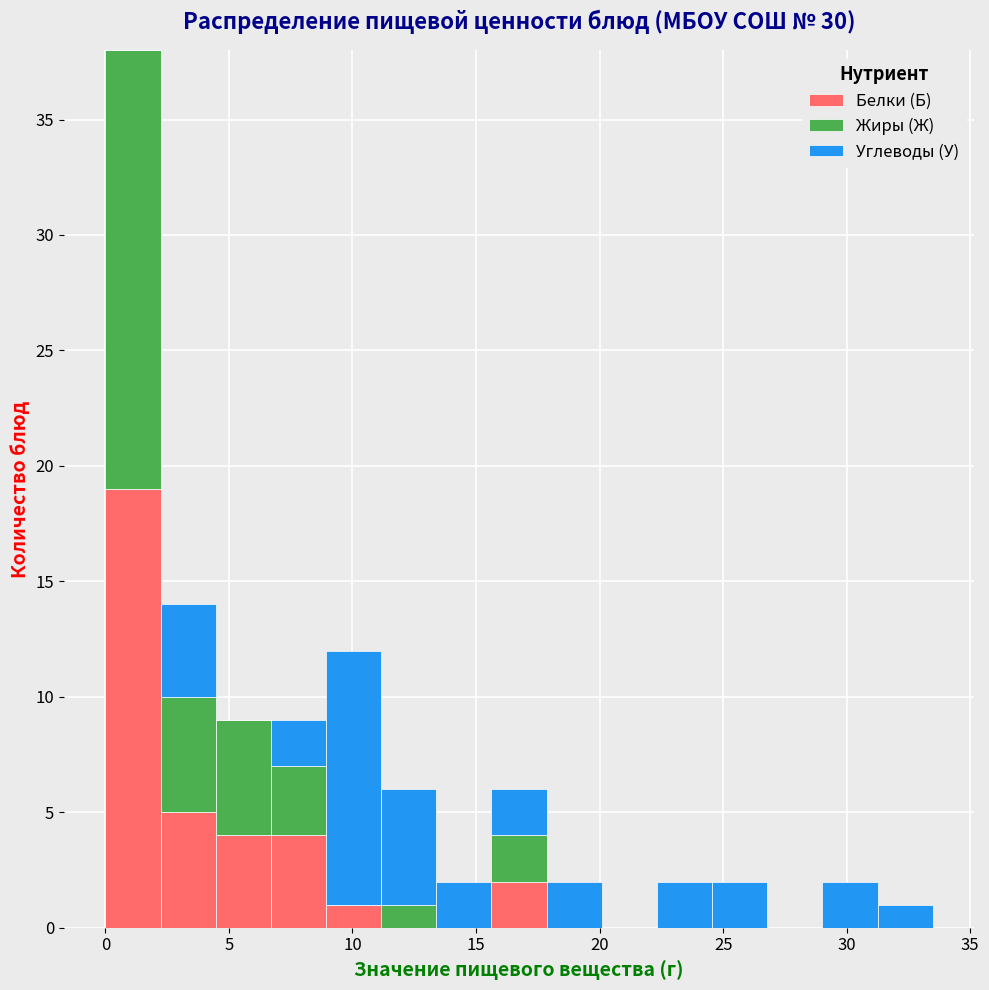

Reading left to right, list every stacked bar in this chart as the range it spans on the x-axis followed by its total height. Neither the bar edges nor the heights are printed on the chart, so give them approximately, as read against the axes.

0.0 to 2.0: 38
2.0 to 4.5: 14
4.5 to 6.5: 9
6.5 to 9.0: 9
9.0 to 11.0: 12
11.0 to 13.5: 6
13.5 to 15.5: 2
15.5 to 18.0: 6
18.0 to 20.0: 2
20.0 to 22.5: 0
22.5 to 24.5: 2
24.5 to 27.0: 2
27.0 to 29.0: 0
29.0 to 31.5: 2
31.5 to 33.5: 1